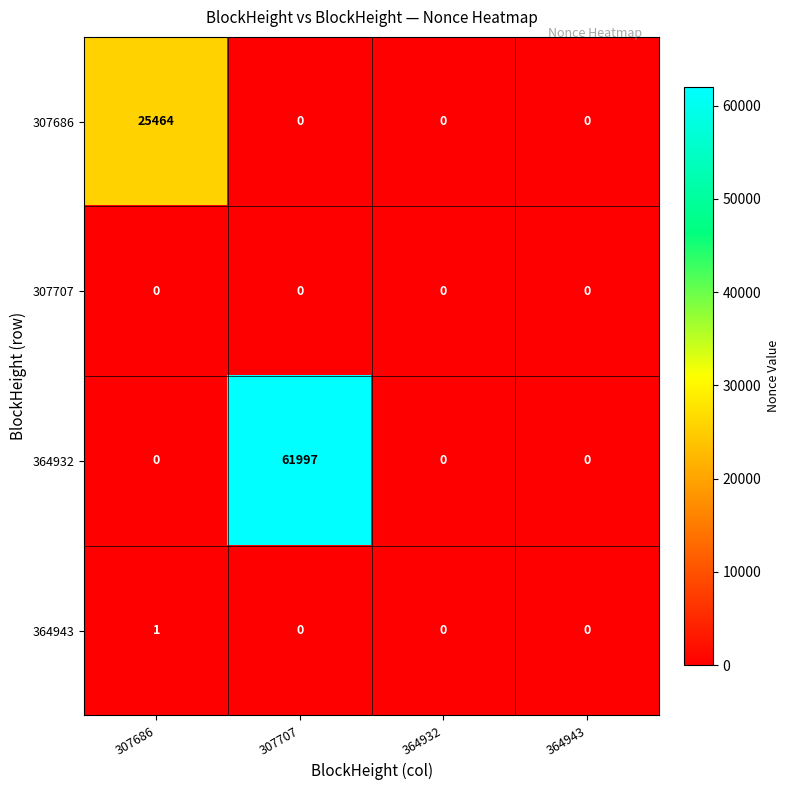

True or false: 364932 has a value of 85755 at 307707.

False